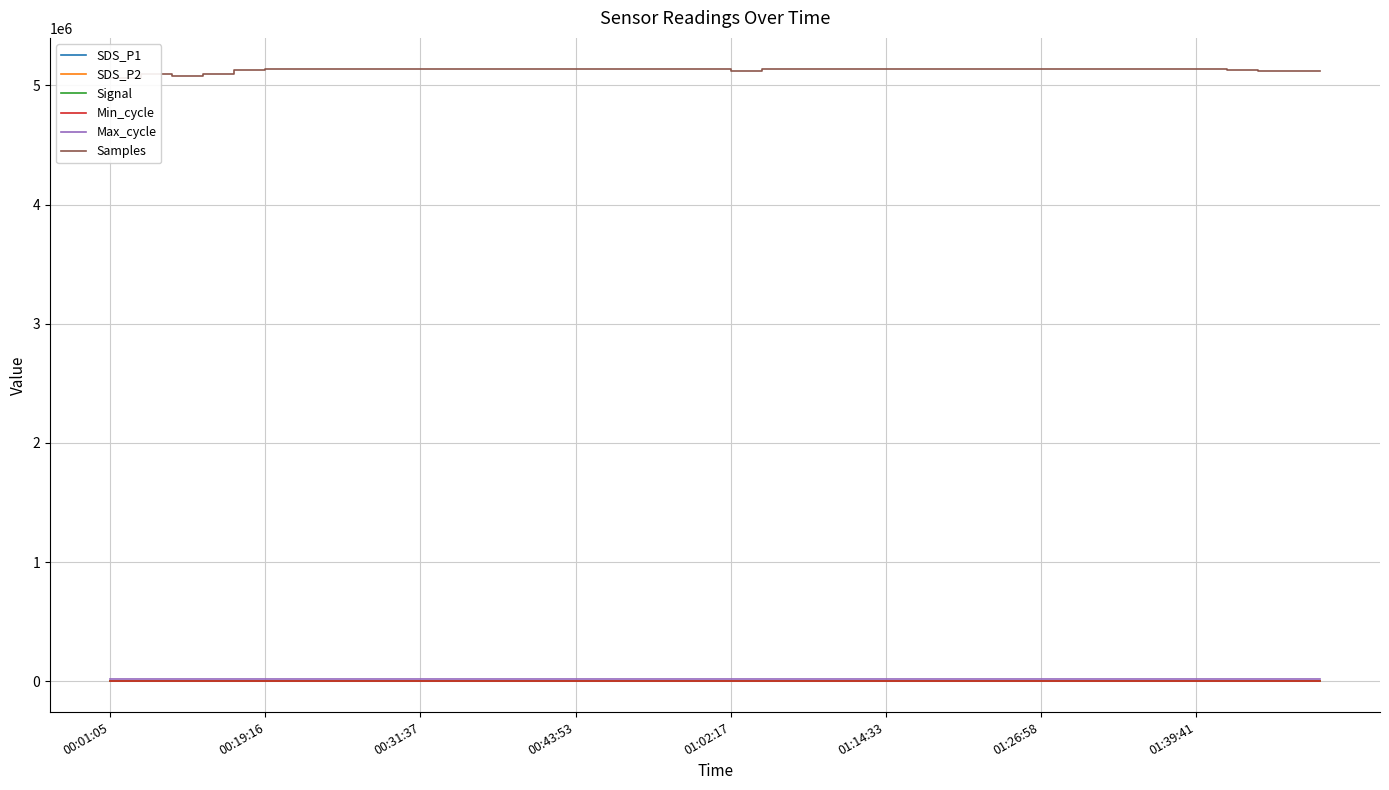

Between 29 and 22, which is larger?

29